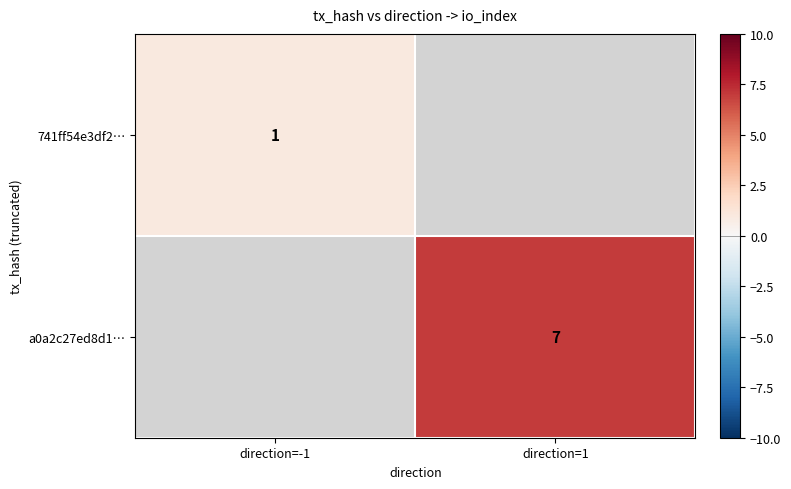

The value of a0a2c27ed8d1… at direction=1 is 11. True or false?

False